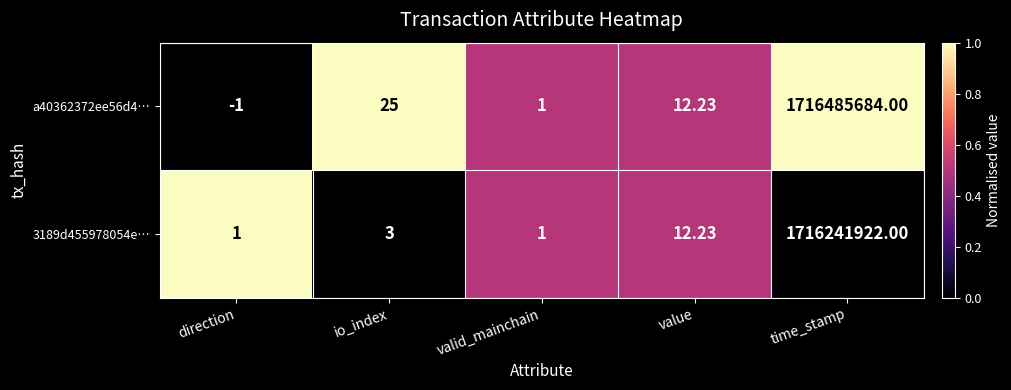

At which label is a40362372ee56d4… closest to 858242841?

io_index